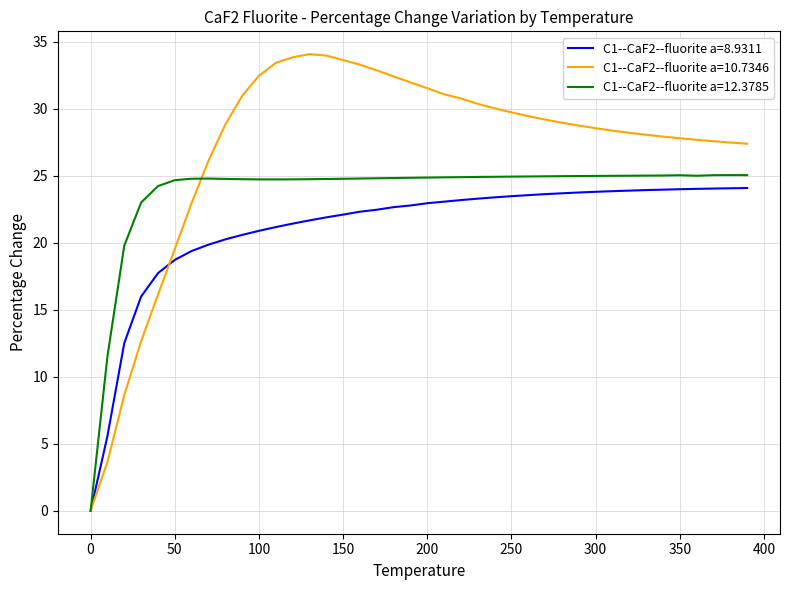

What is the greatest value displayed?

34.1